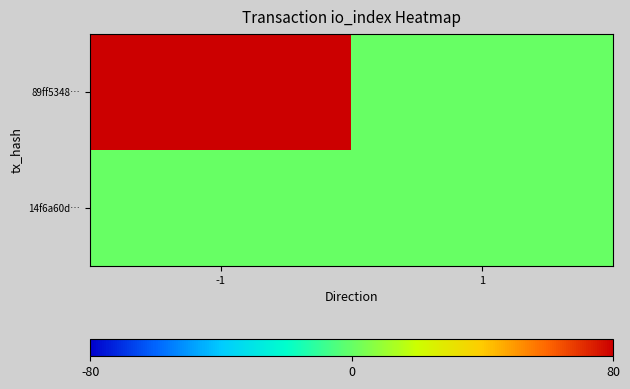

What is the spread (max minus min) of values at -1?

80.0